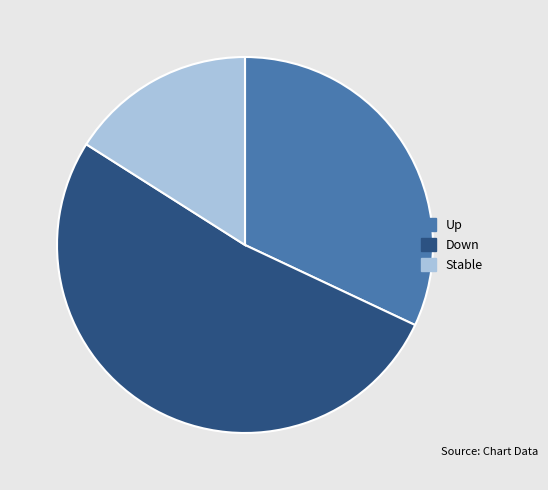

Is there any slice that represents more than half of the pie?

Yes